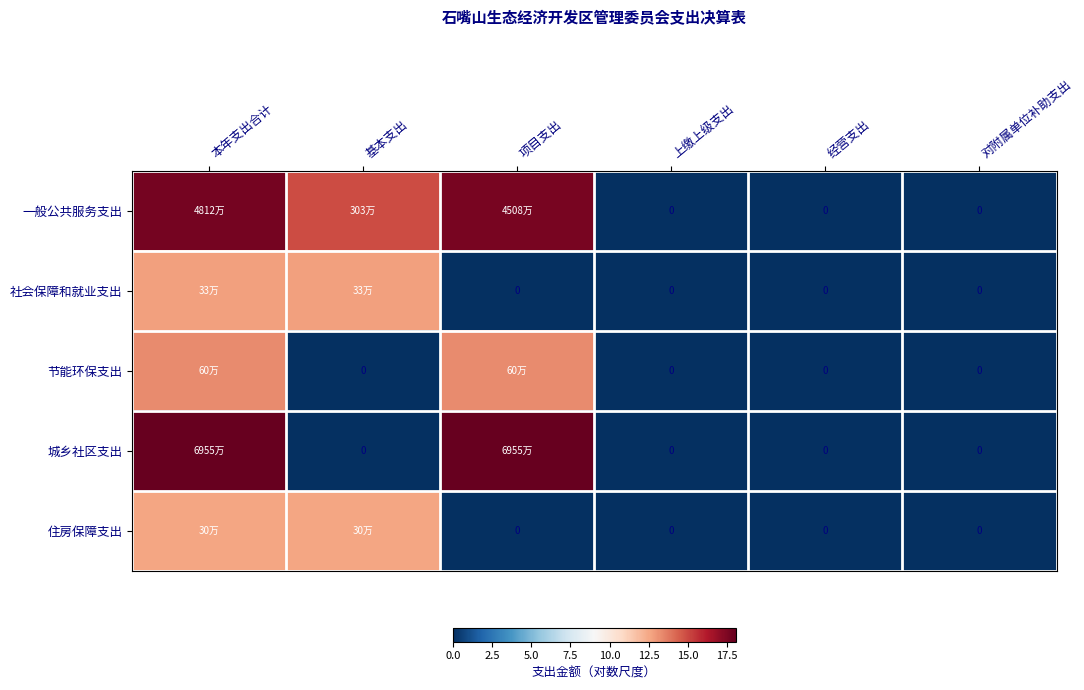

How many data points does each series have?

6